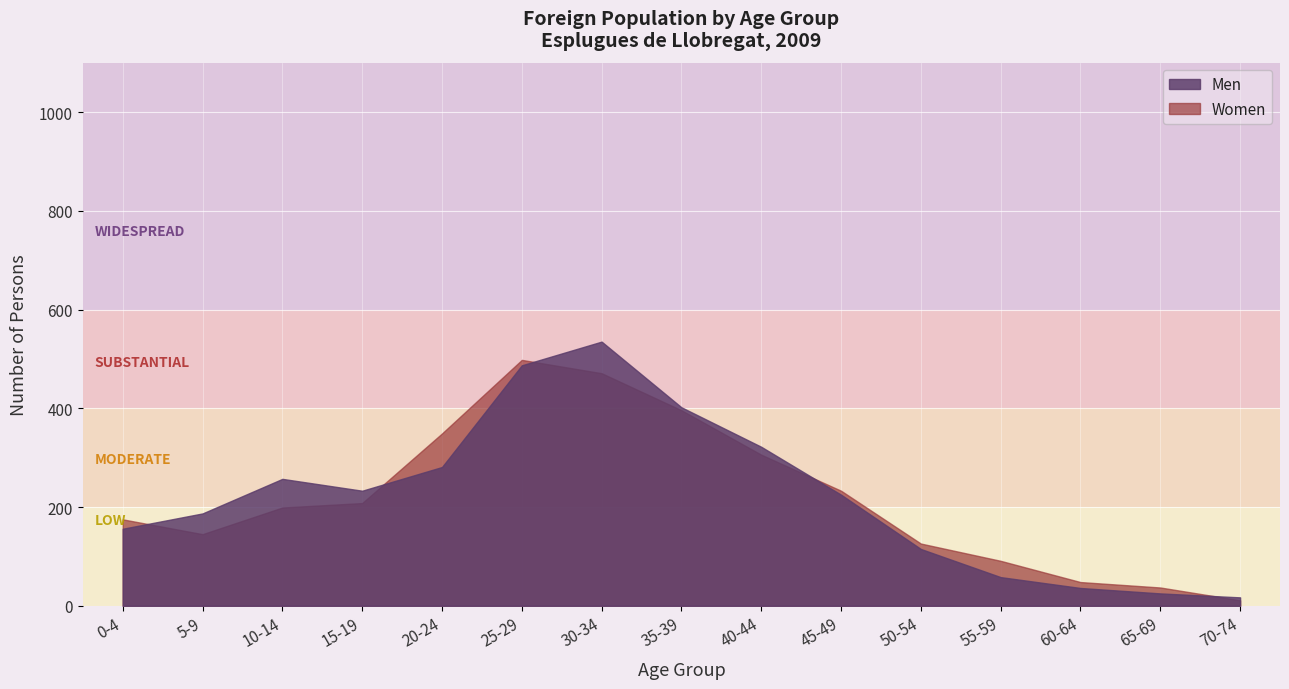

What is the greatest value displayed?

535